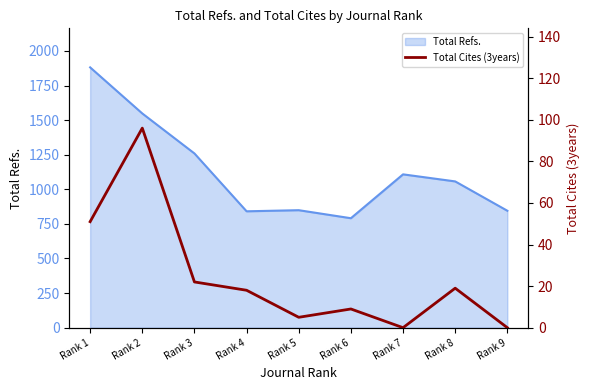

How many lines are shown in the chart?

1